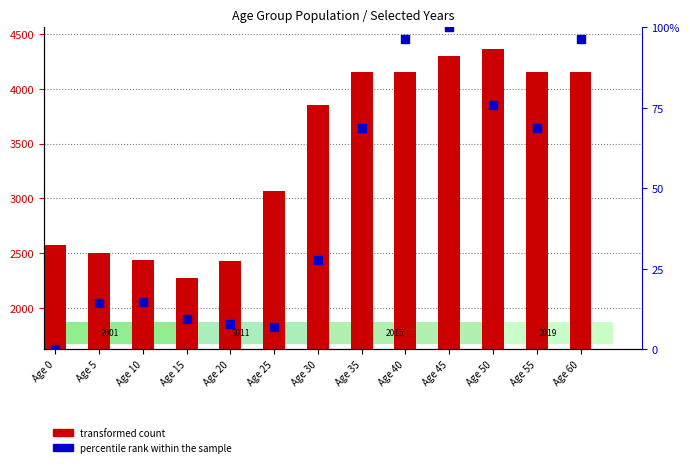

Which series reaches the maximum Y coordinate?

transformed count